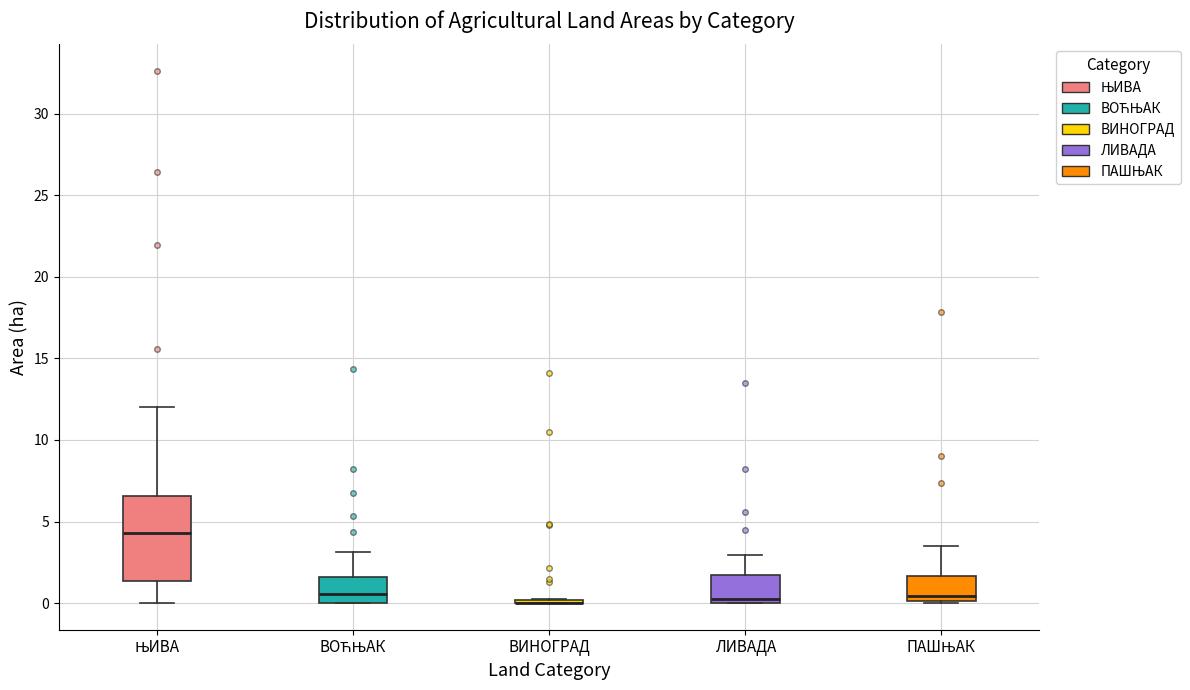

Where is the upper edge of the box for ЊИВА on the y-axis? The values are not printed on the chart, so give them approximately, as read against the axis.

6.5